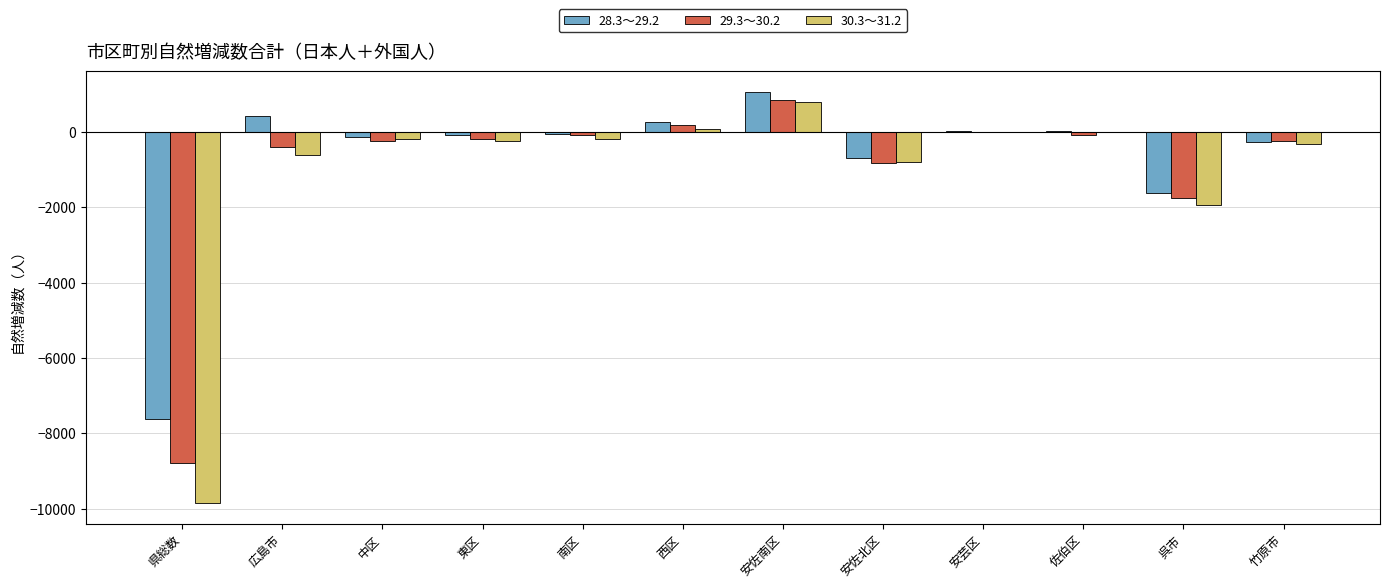

What is the maximum value shown in the chart?

1067